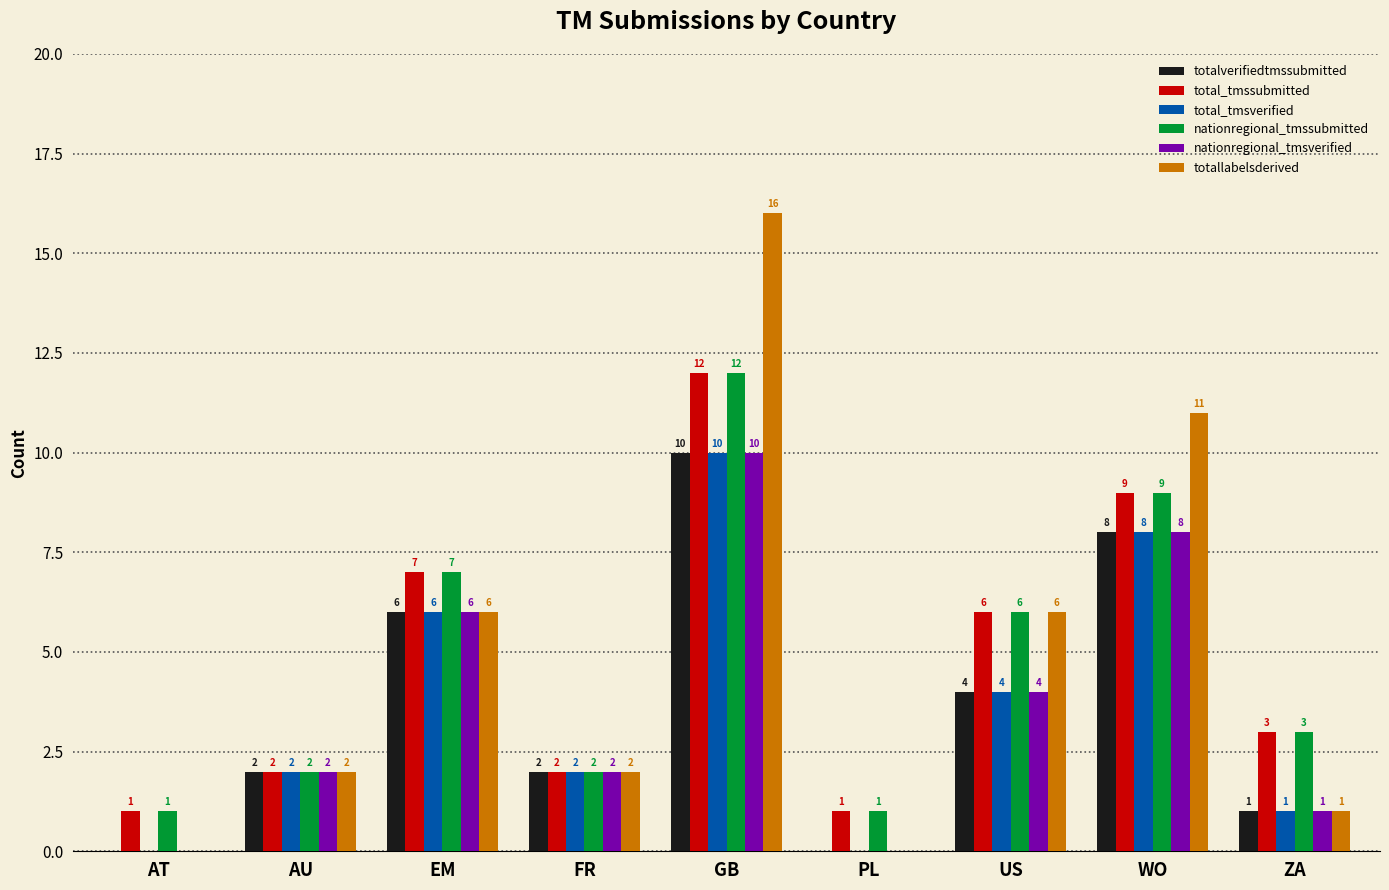

What is the greatest value displayed?

16